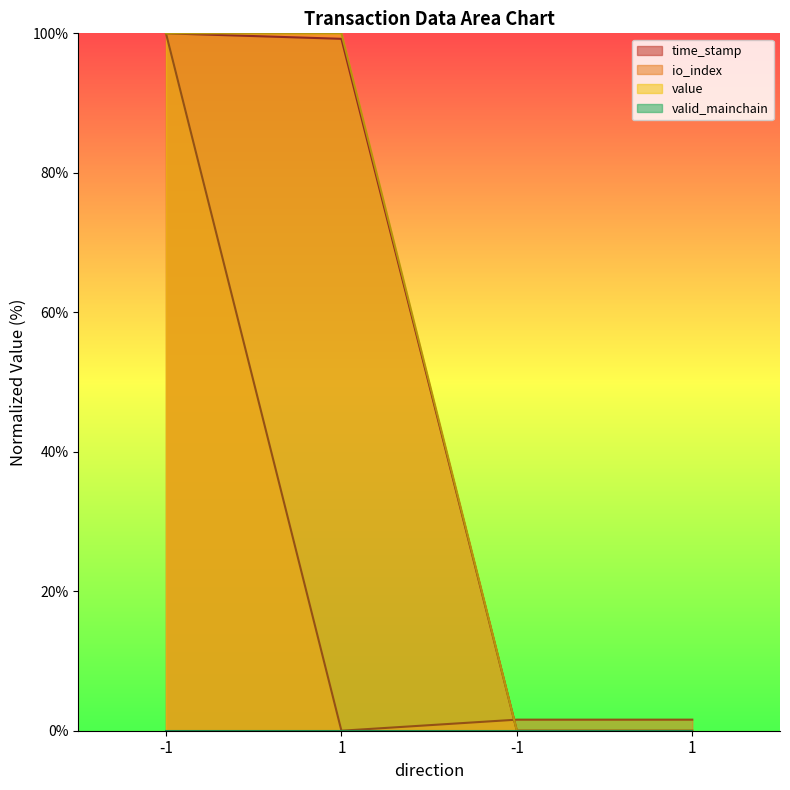

At how many categories does at least one series exceed 47?

2